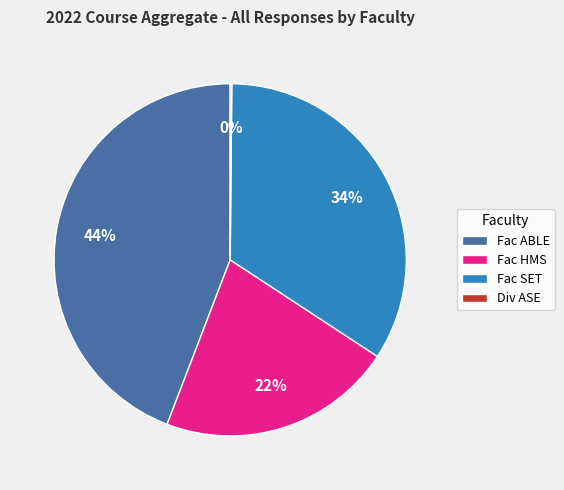

Combined, do Fac HMS and Fac ABLE account for over 50%?

Yes